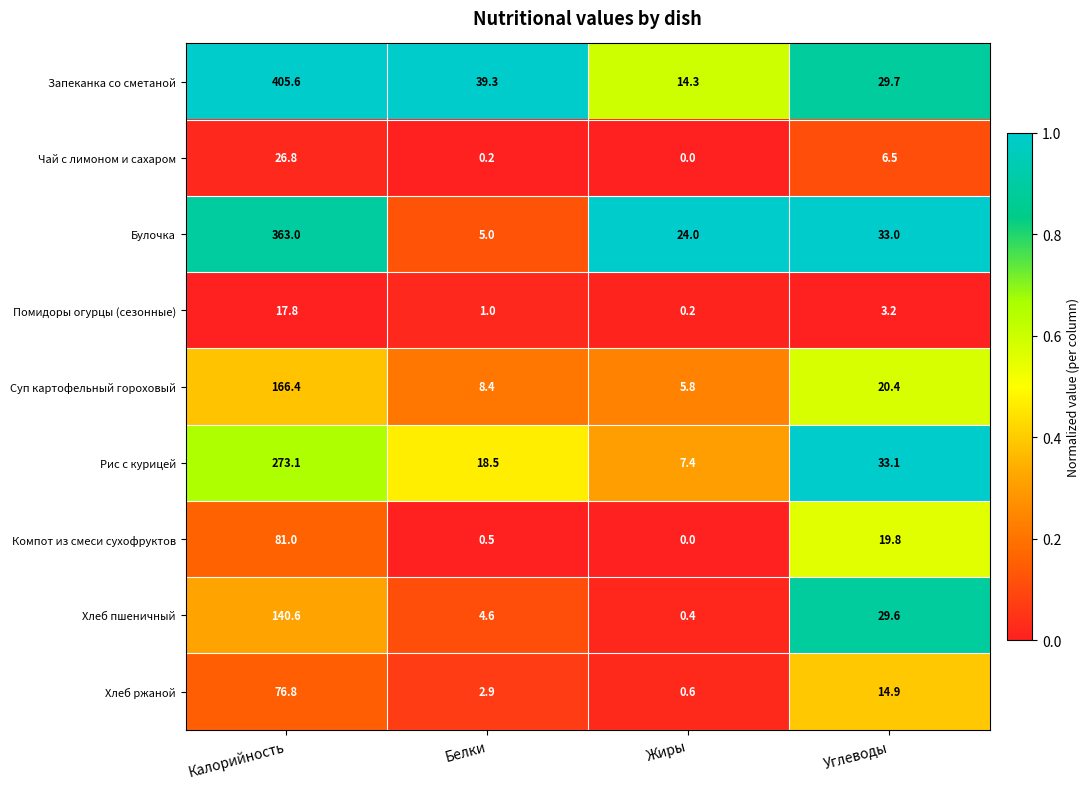

What is the difference between the highest and lowest values at Калорийность?

387.8